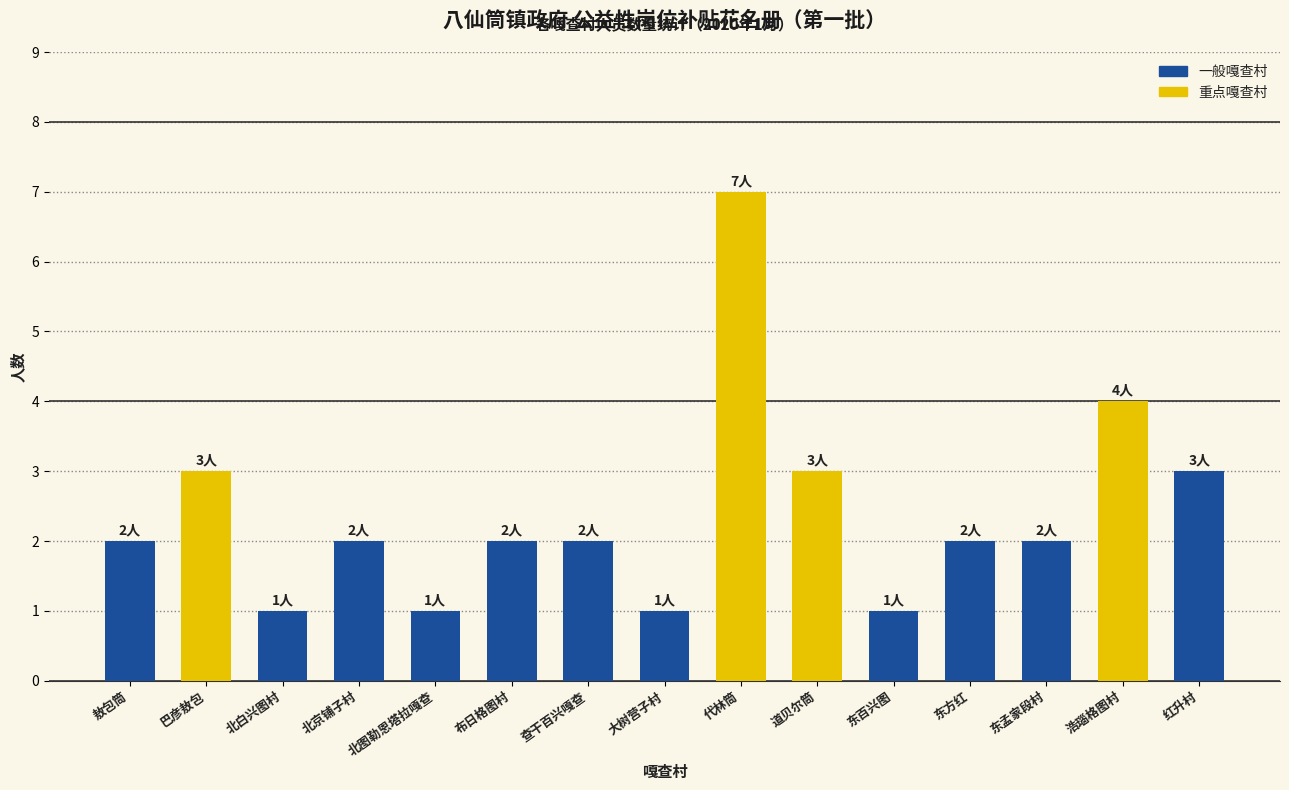

What is the maximum value shown in the chart?

7